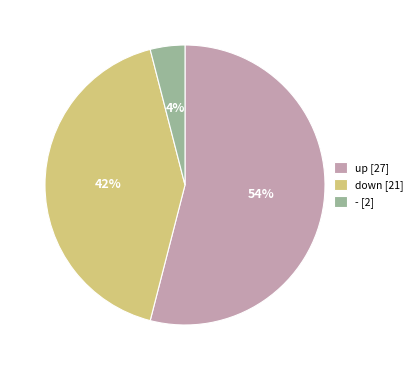

What is the largest slice in the pie chart?

up